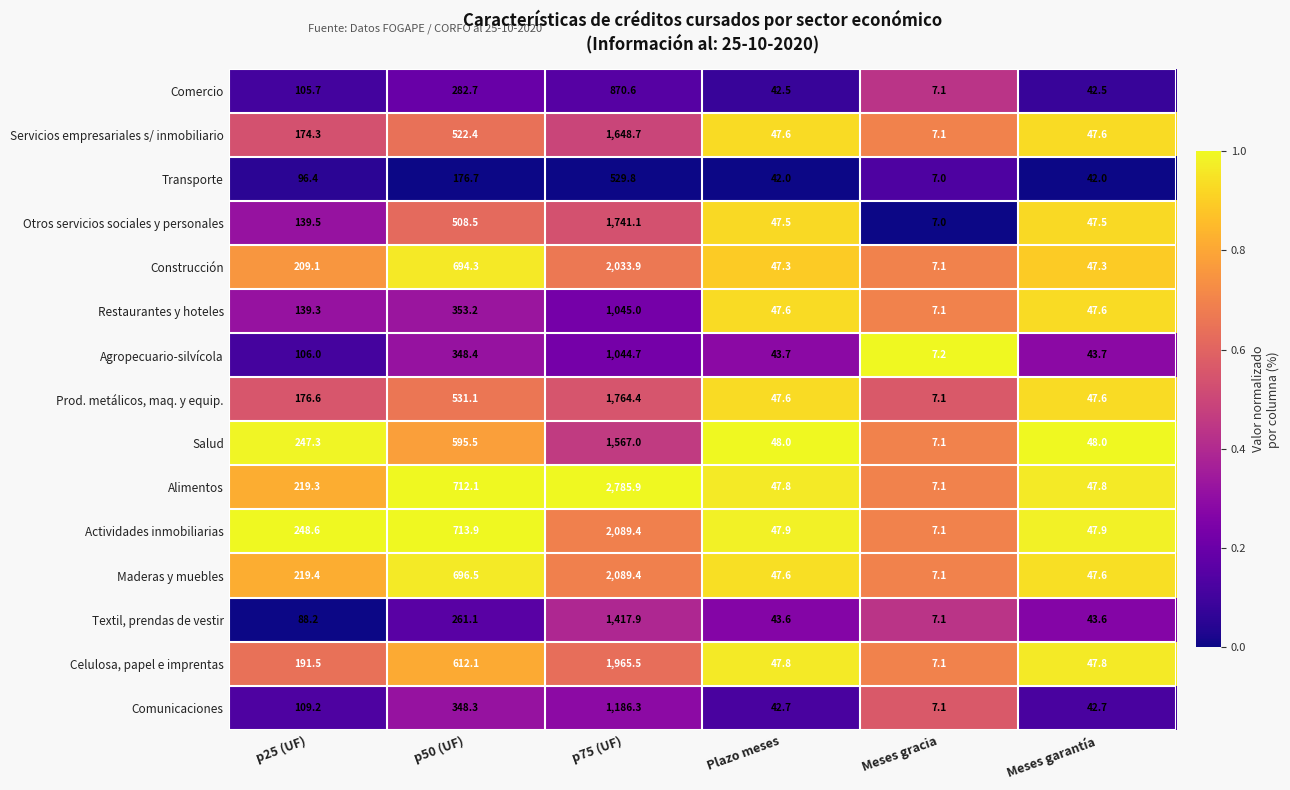

What is the sum of all Comercio values?

1351.1